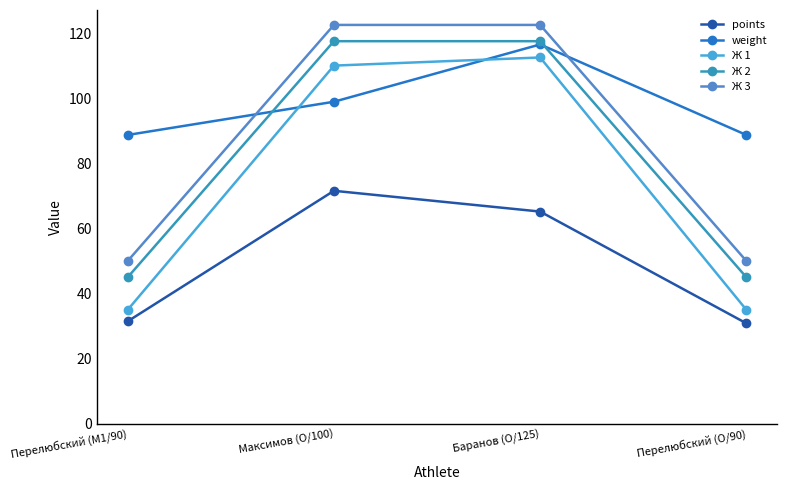

Is the value of Ж 1 at Баранов (O/125) greater than the value of points at Максимов (O/100)?

Yes